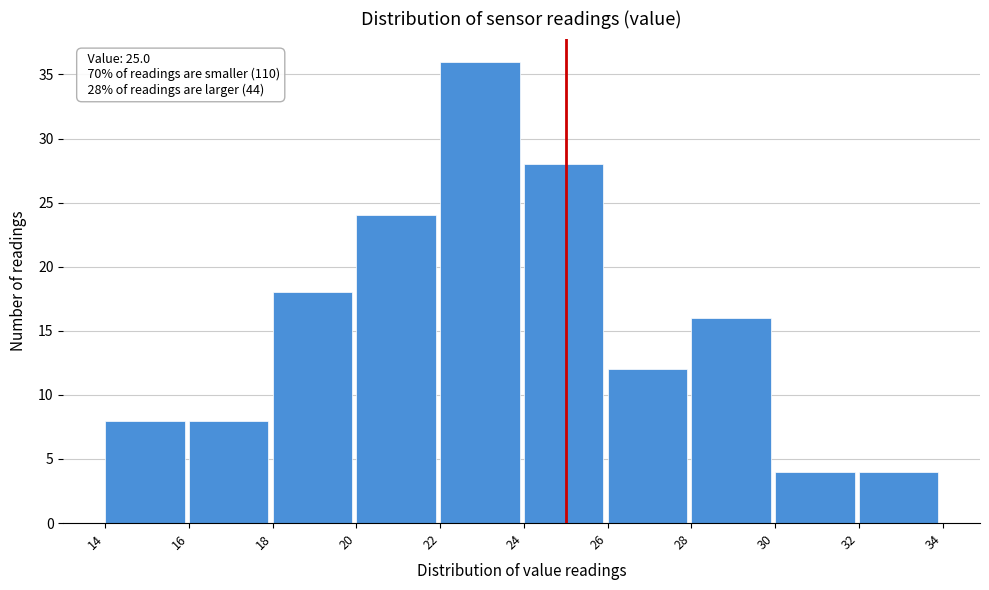

Which range on the x-axis has the tallest bar?

22 to 24